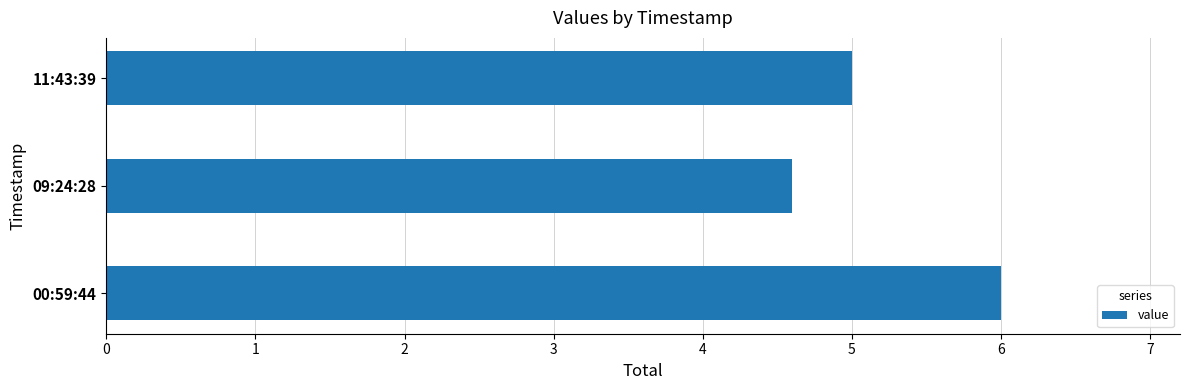

Reading bottom to top, what are all the values shown in this chart?

00:59:44=6.0	09:24:28=4.6	11:43:39=5.0